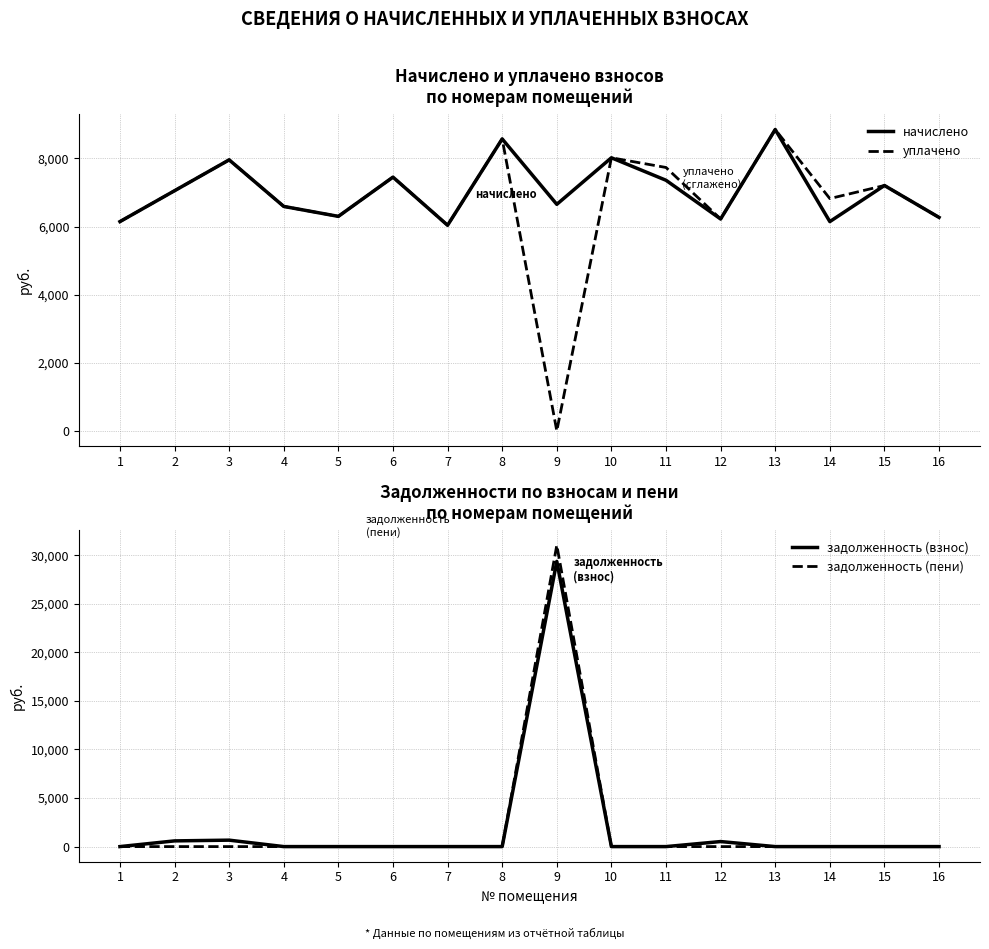

Where is the first local maximum for начислено?

3